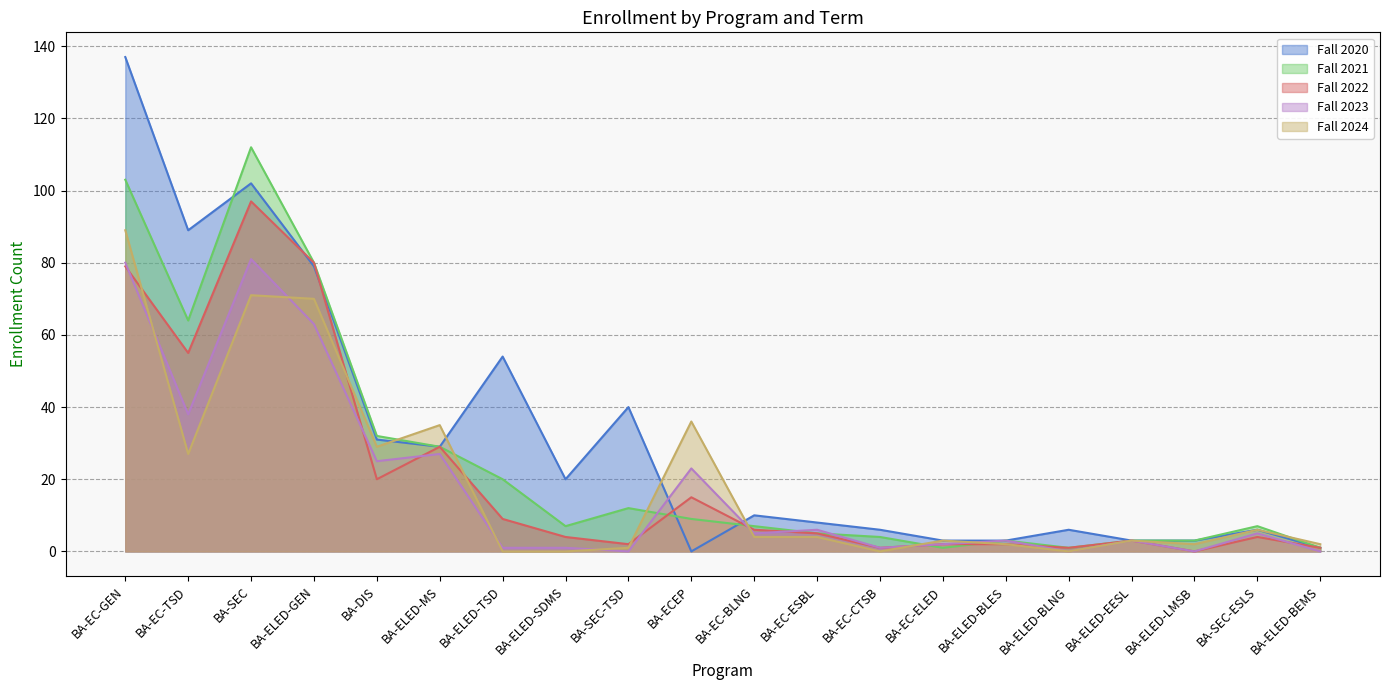

Between BA-SEC-TSD and BA-ECEP, which series saw the biggest shift?

Fall 2020